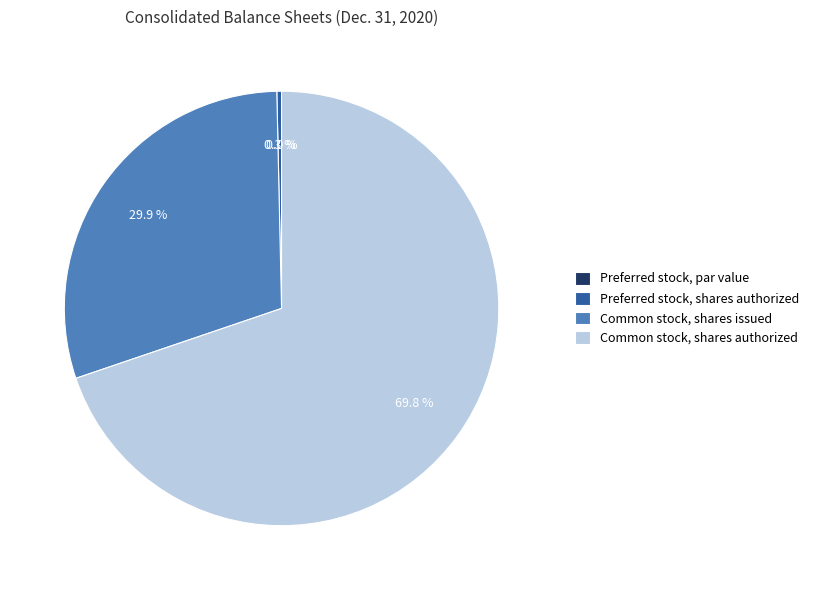

To the nearest percent, what is the average slice percentage?

25%